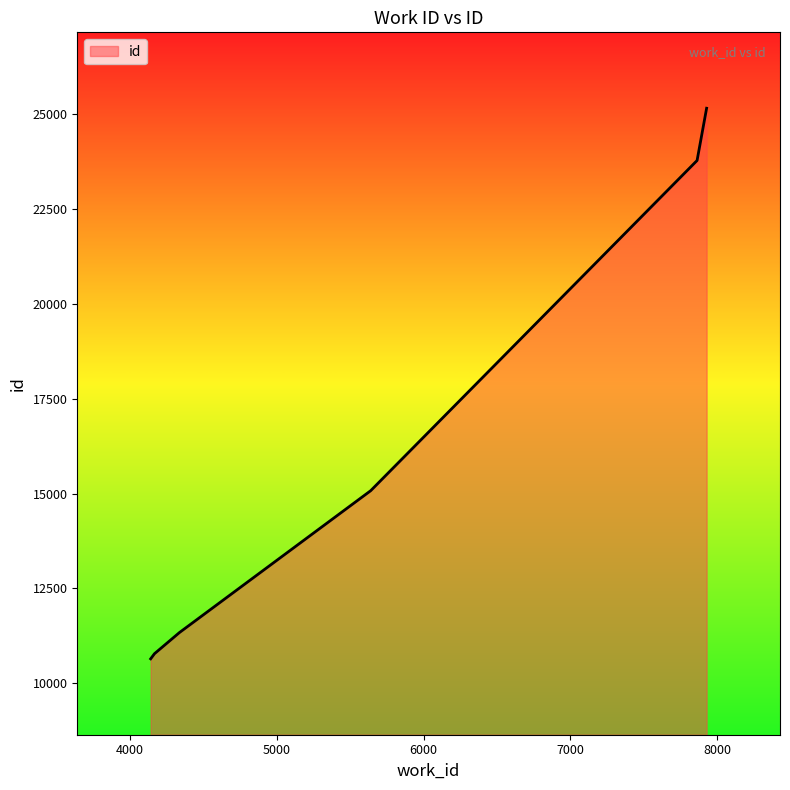

What is the difference between the maximum and minimum values?

14509